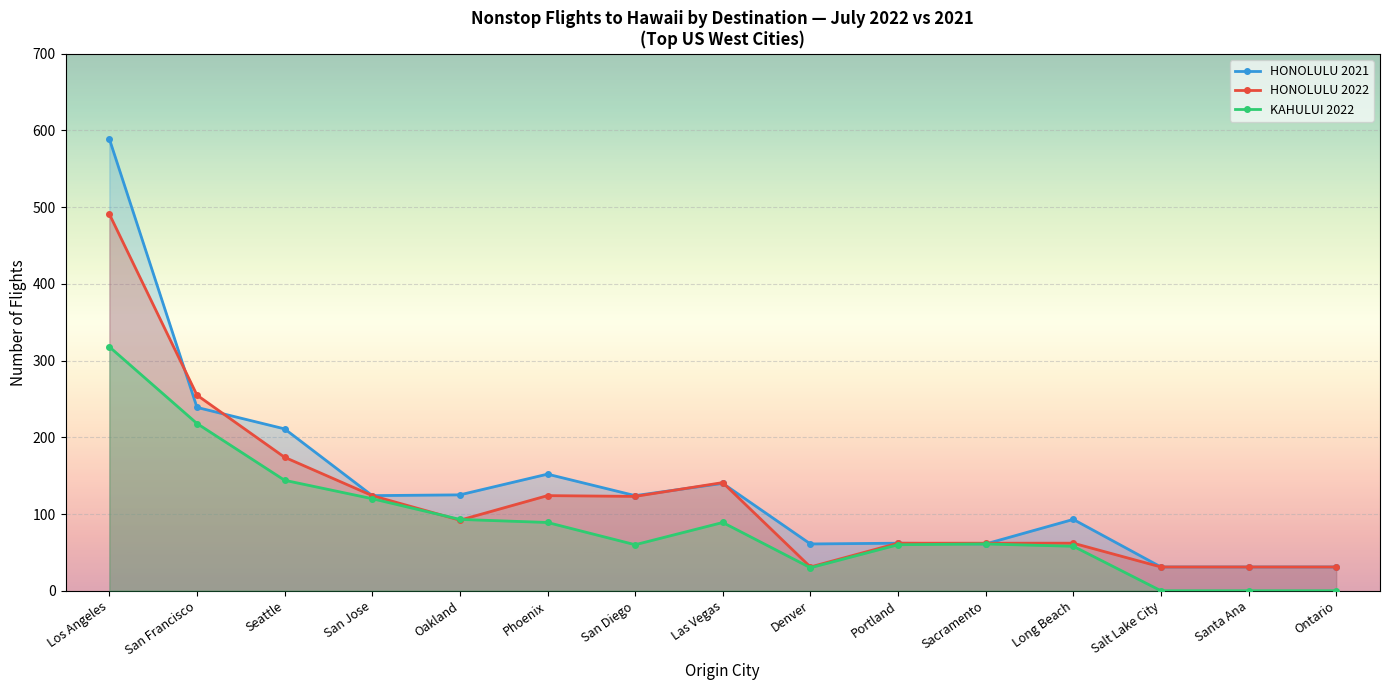

Between San Jose and Oakland, which series saw the biggest shift?

HONOLULU 2022